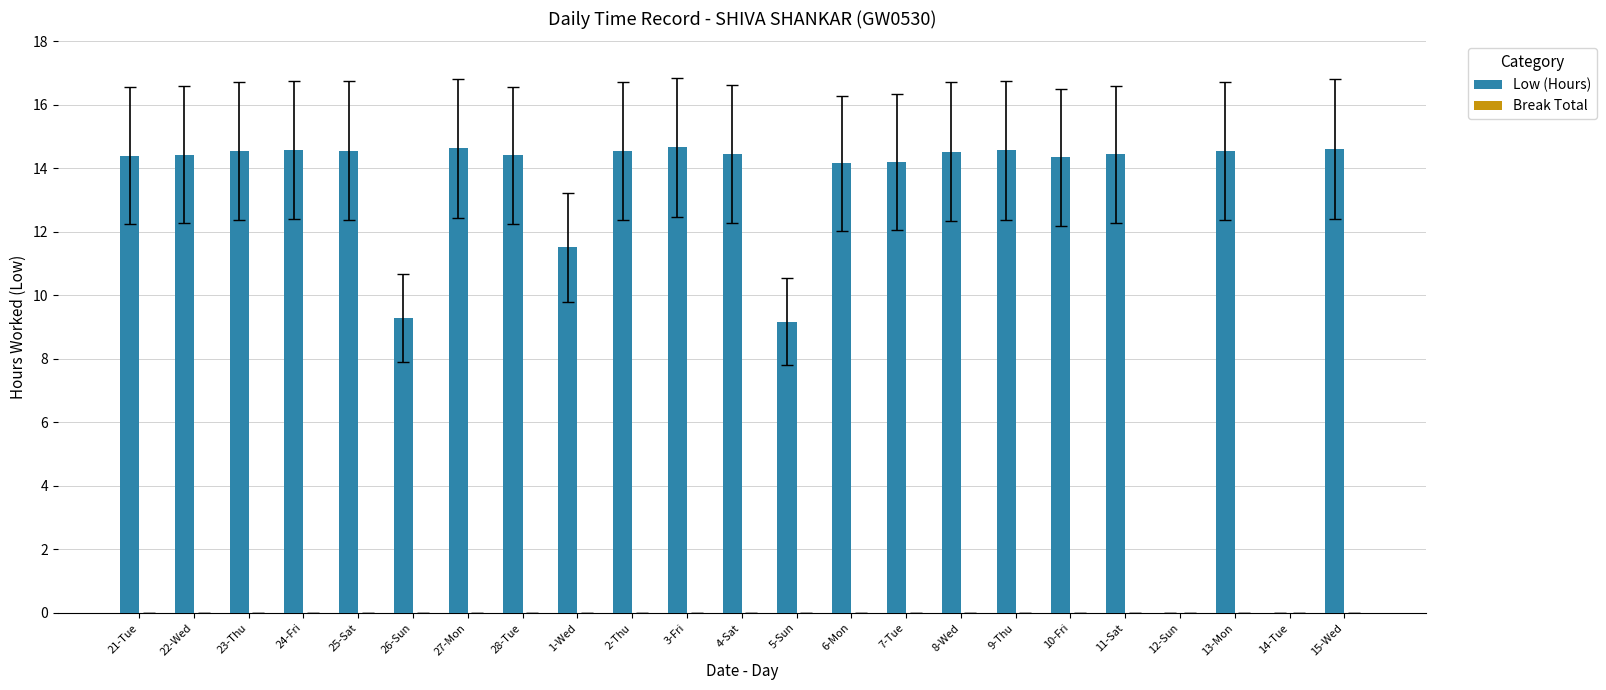

The chart shows a value of 21.7 at 8-Wed. True or false?

False